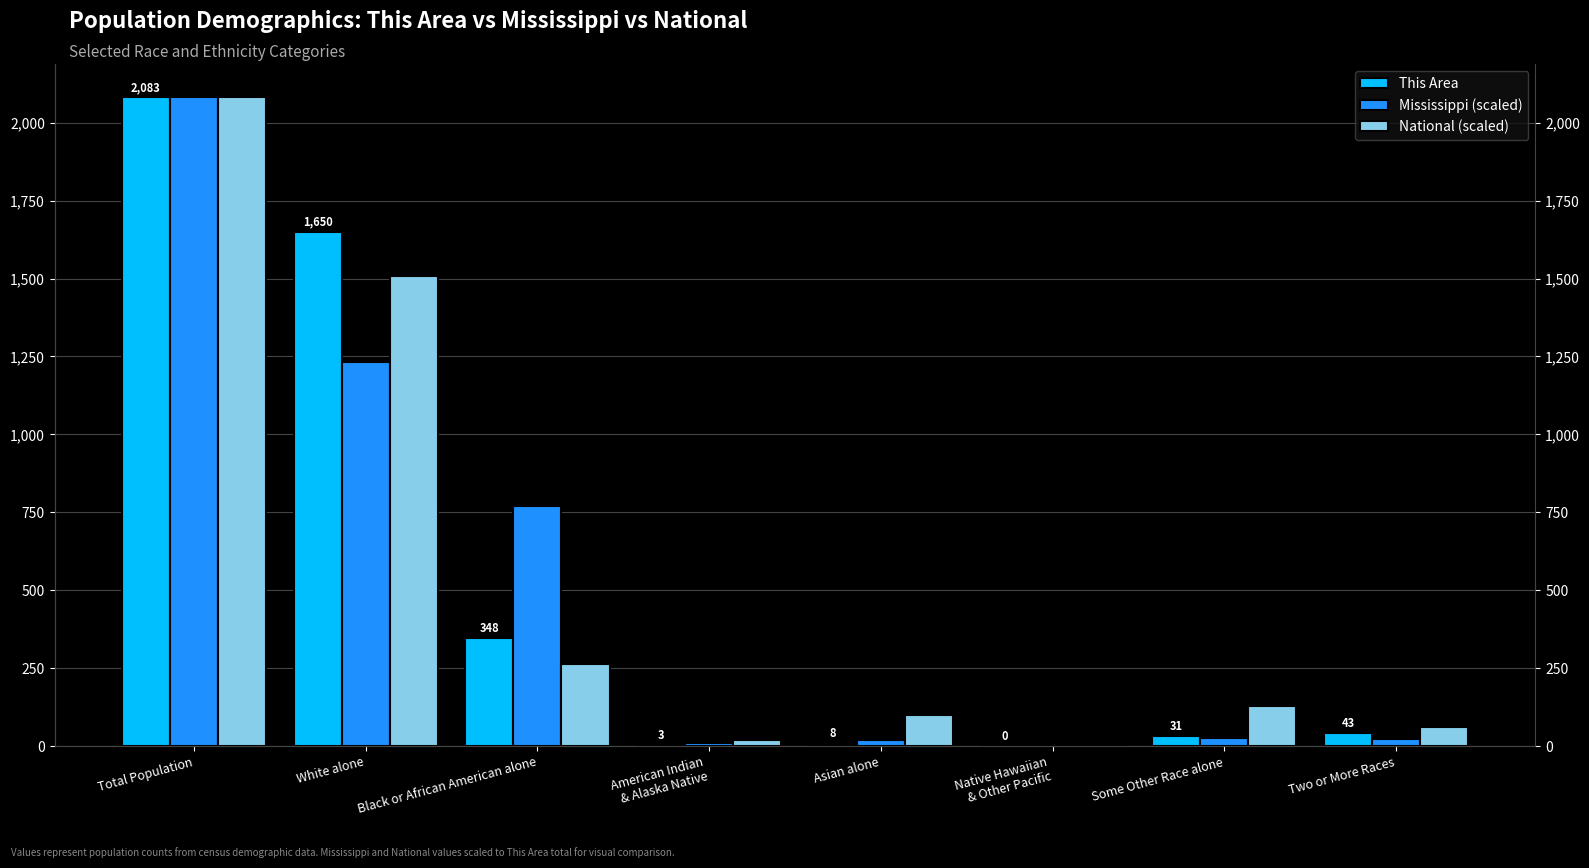

True or false: Mississippi (scaled) has a value of 1629.2 at White alone.

False